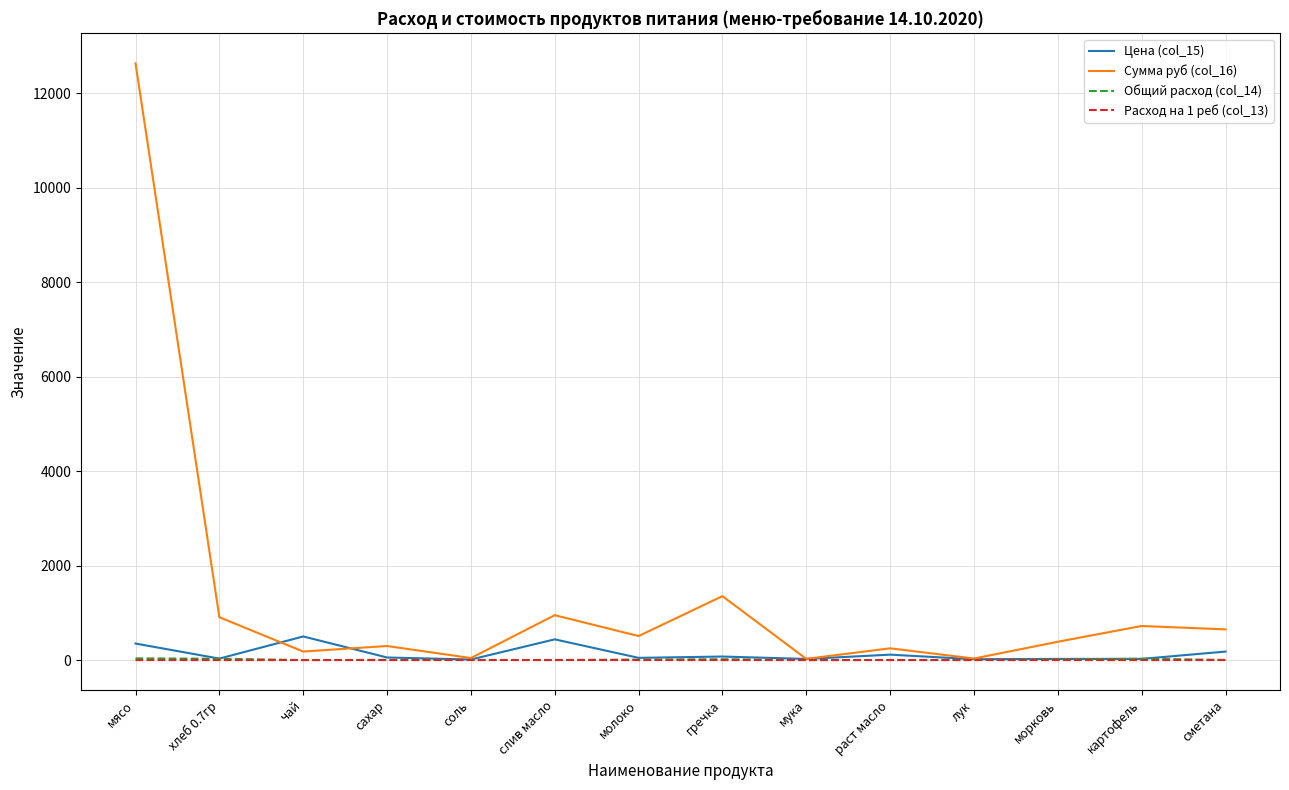

At which category is the sum across all series the highest?

мясо